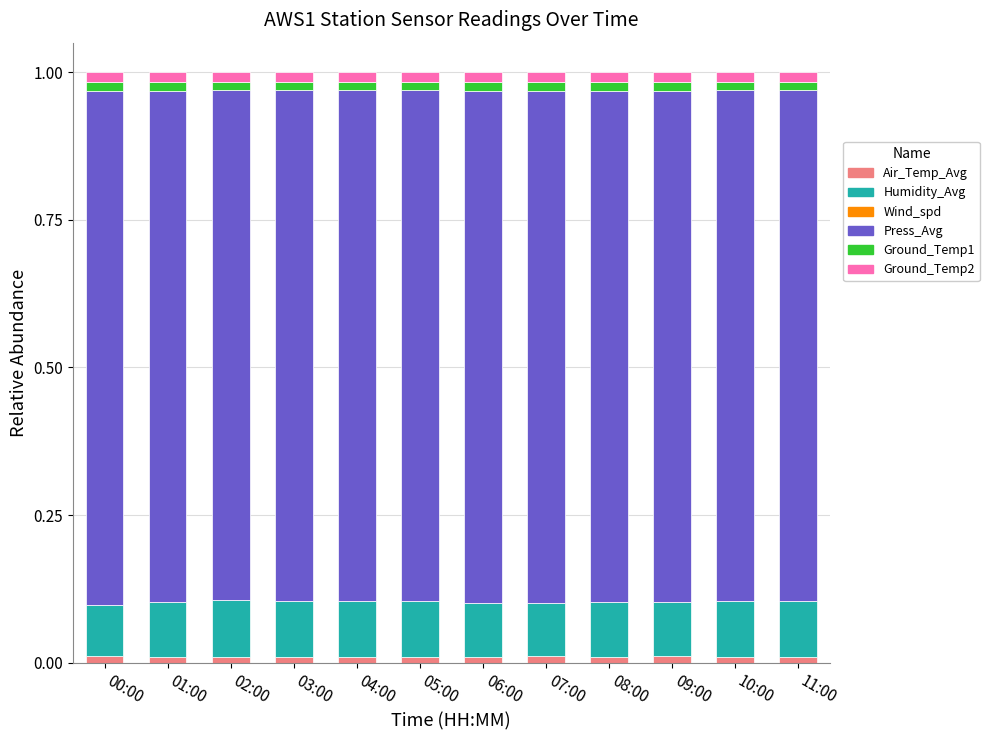

Is it true that Air_Temp_Avg equals 0.0 at 08:00?

True